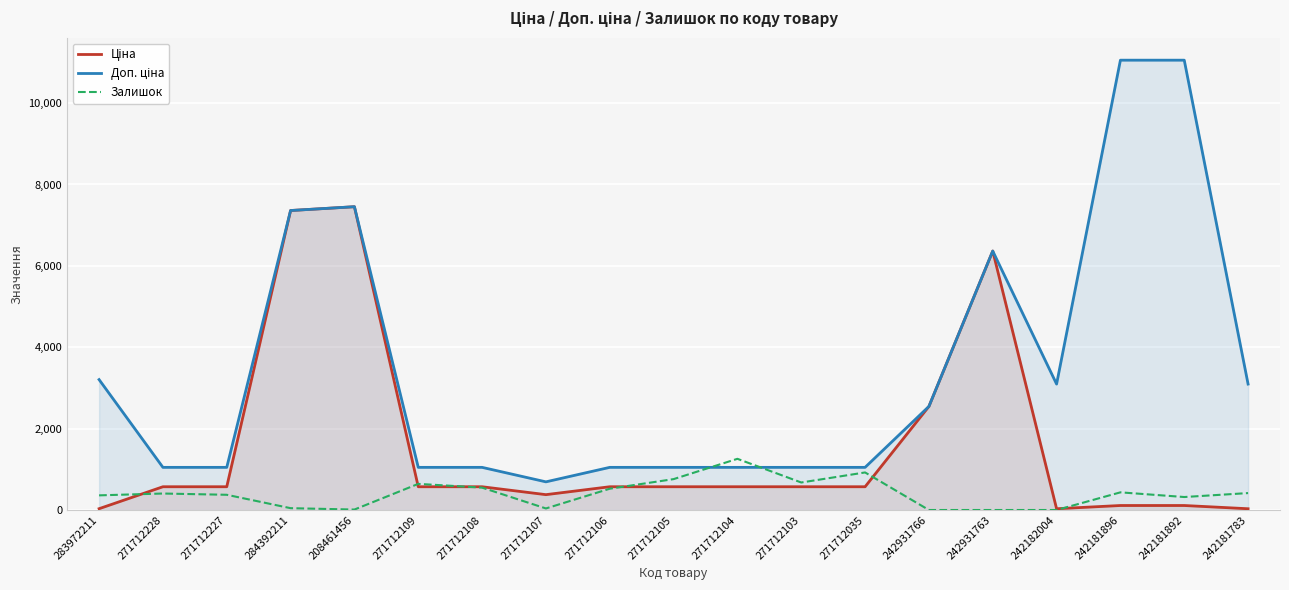

What is the label of the 19th point from the left?

242181783